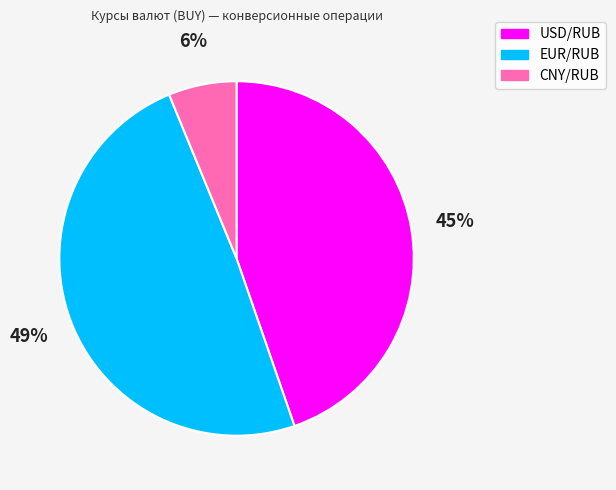

What percentage is the CNY/RUB slice, to the nearest percent?

6%